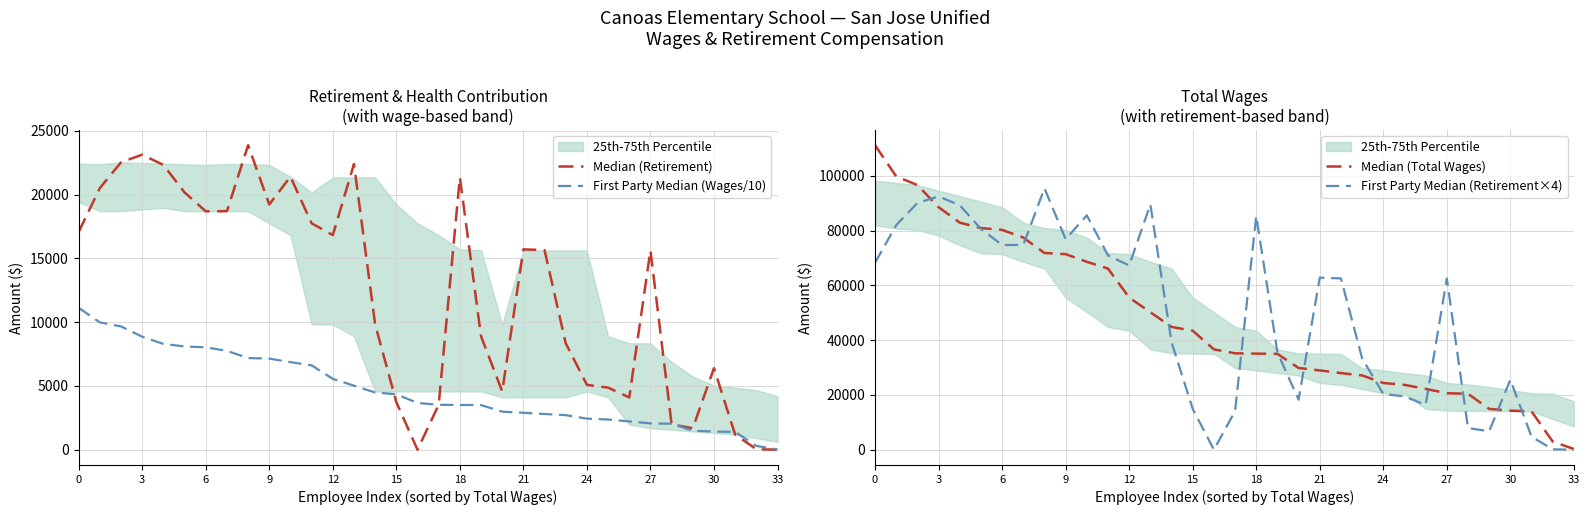

Is this an area chart (filled region under the line)?

No